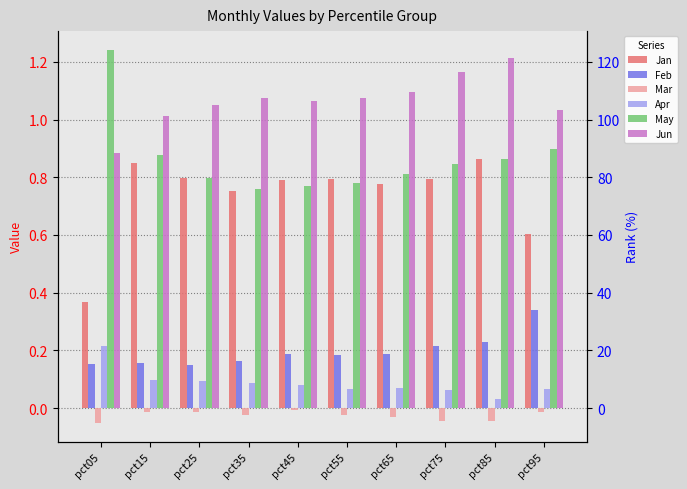

The value of Jun at pct65 is 1.9. True or false?

False